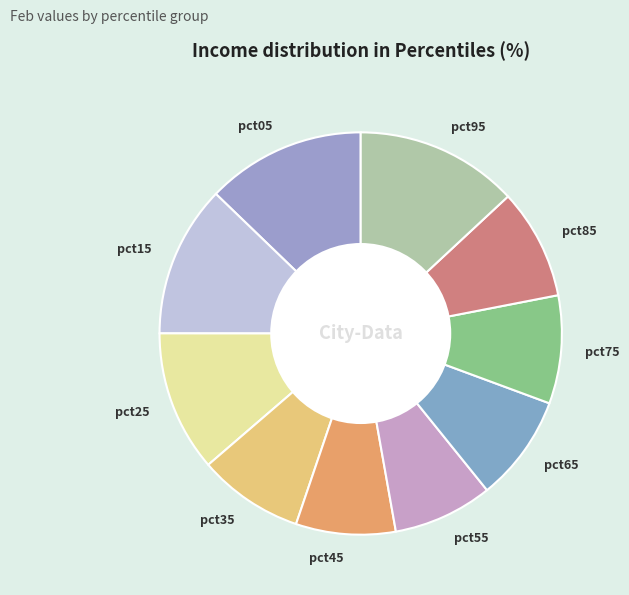

What is the ratio of the value at pct45 to the value at pct65?

0.9